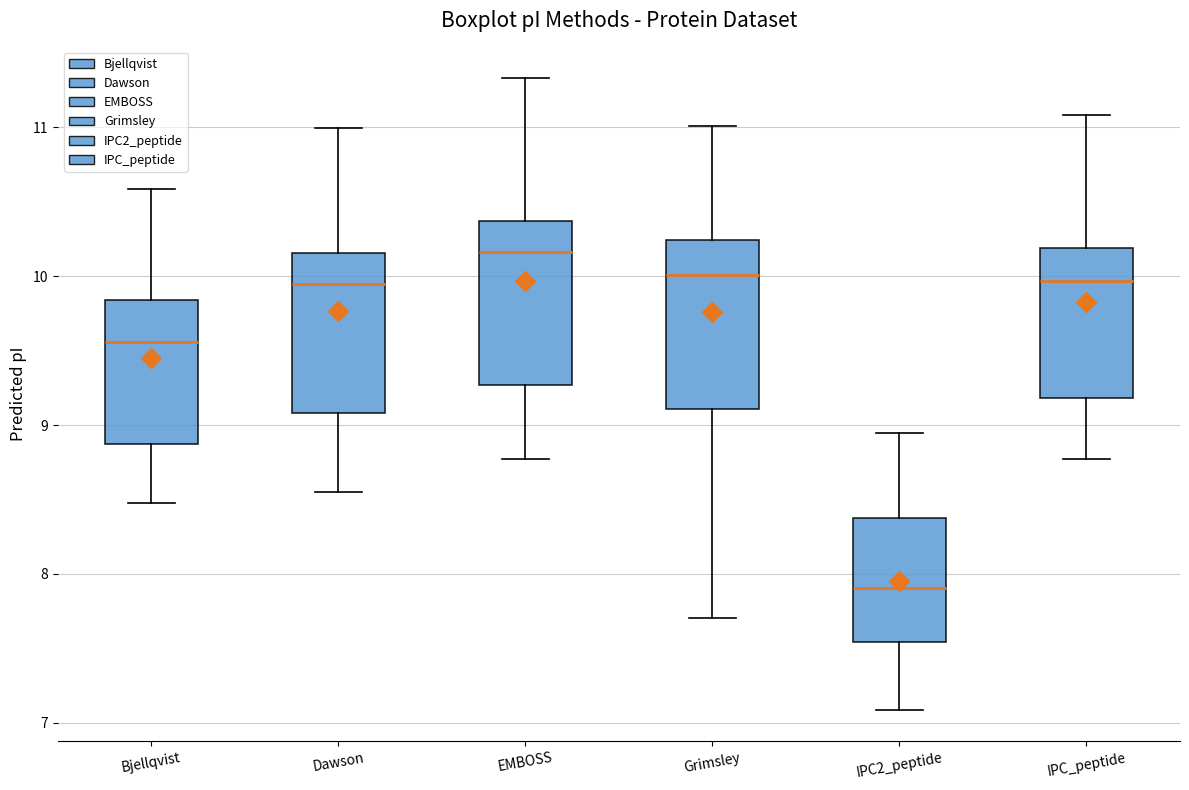

Which box's median line is the lowest?

IPC2_peptide